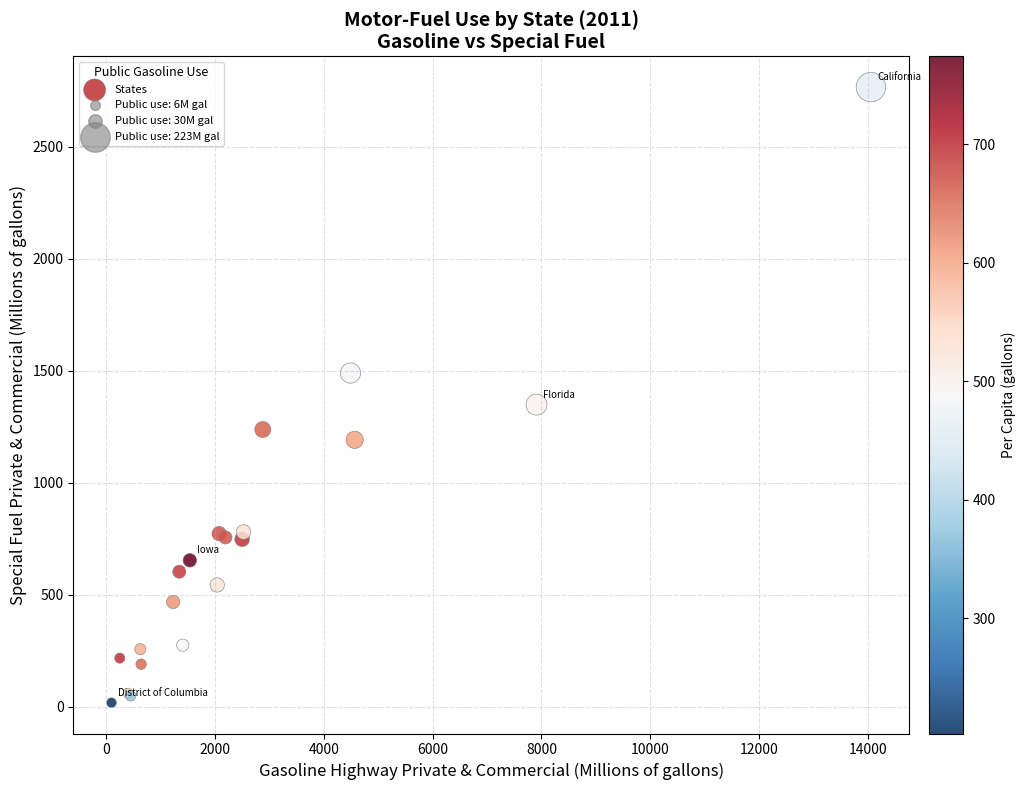

What Y value in the scatter plot is closest to 1392?

1349